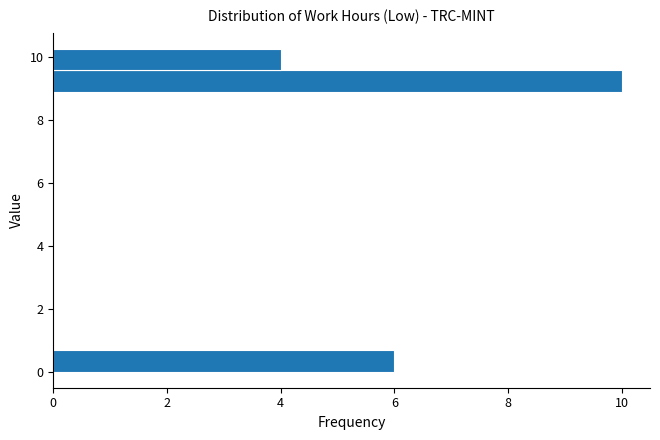

Around what value on the y-axis is the longest bar? Give the approximate position of its centre, as read against the axis.

9.2